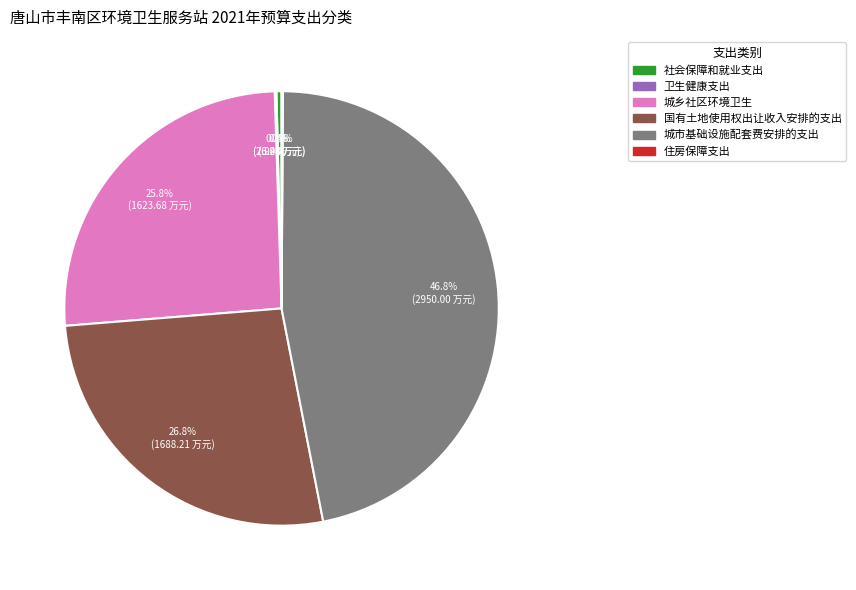

Is 社会保障和就业支出 the majority of the pie?

No